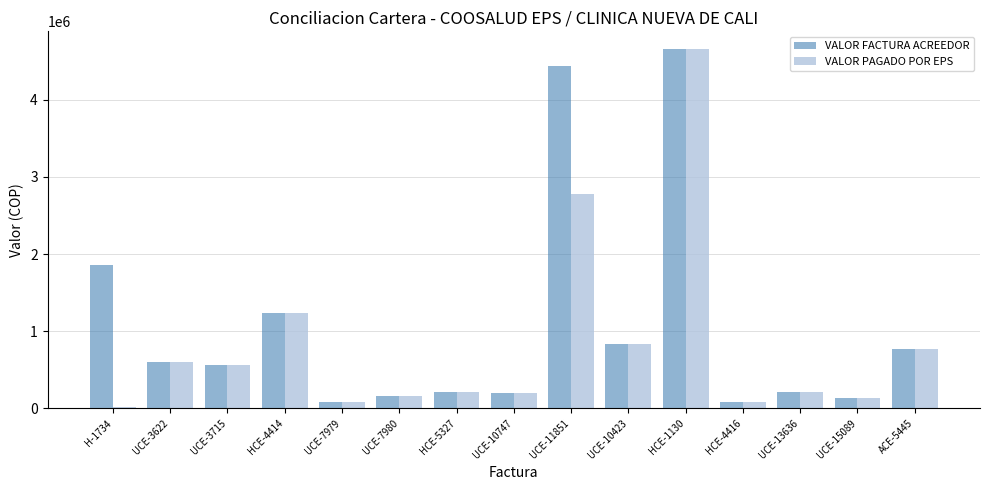

Rank the series by their average value, from highest to lowest.

VALOR FACTURA ACREEDOR, VALOR PAGADO POR EPS